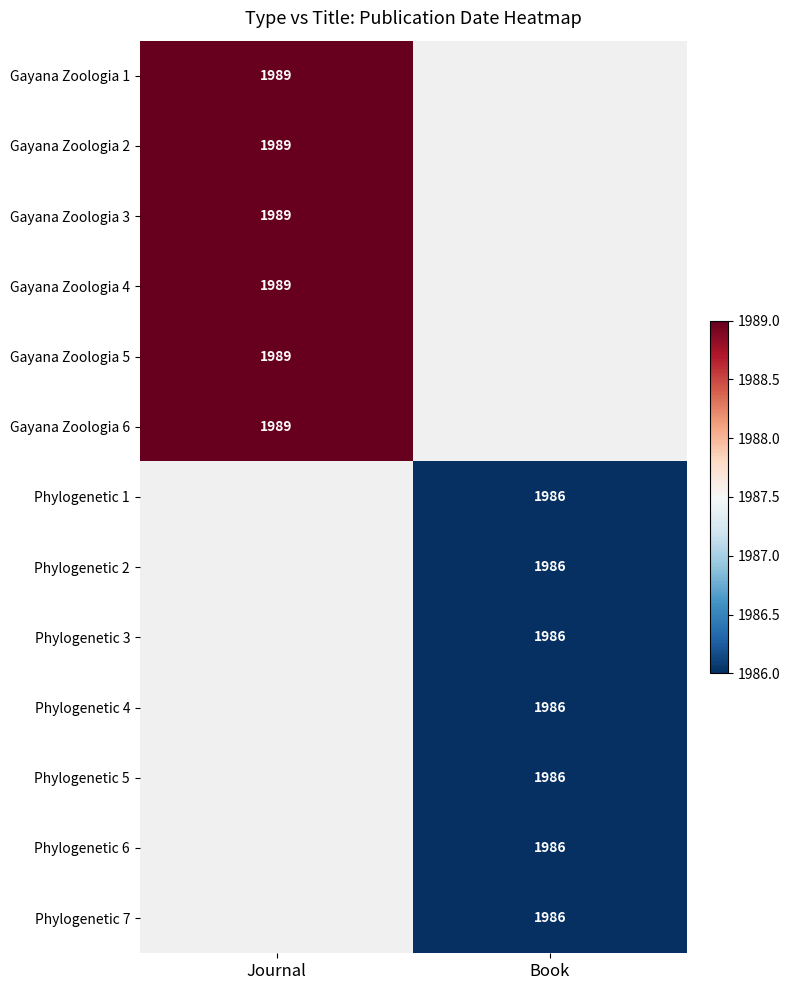

True or false: Phylogenetic 1 has a value of 1986 at Book.

True